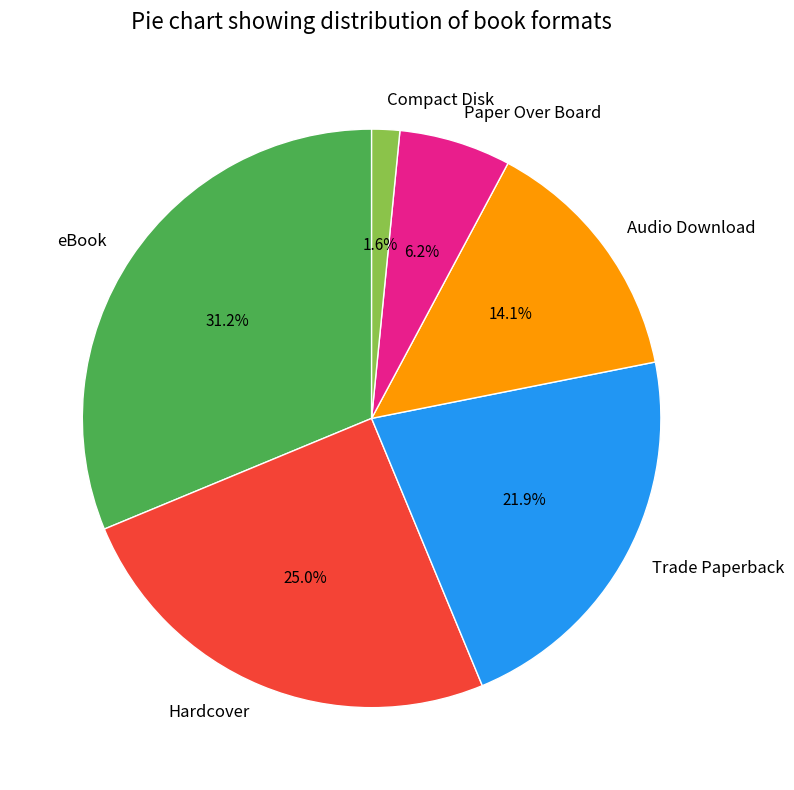

What percentage is the Paper Over Board slice, to the nearest percent?

6%